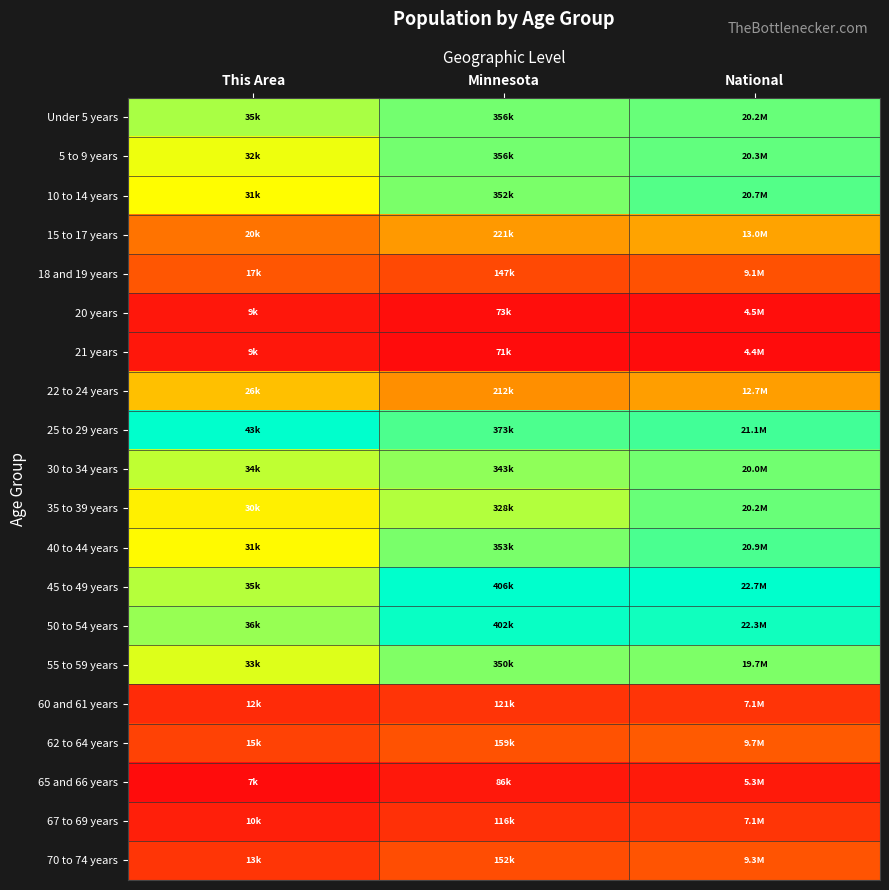

Reading left to right, list all the values displayed in this chart.

Under 5 years: This Area=0.8	Minnesota=0.8	National=0.9
5 to 9 years: This Area=0.7	Minnesota=0.8	National=0.9
10 to 14 years: This Area=0.7	Minnesota=0.8	National=0.9
15 to 17 years: This Area=0.4	Minnesota=0.4	National=0.5
18 and 19 years: This Area=0.3	Minnesota=0.2	National=0.3
20 years: This Area=0.0	Minnesota=0.0	National=0.0
21 years: This Area=0.0	Minnesota=0.0	National=0.0
22 to 24 years: This Area=0.5	Minnesota=0.4	National=0.5
25 to 29 years: This Area=1.0	Minnesota=0.9	National=0.9
30 to 34 years: This Area=0.7	Minnesota=0.8	National=0.9
35 to 39 years: This Area=0.6	Minnesota=0.8	National=0.9
40 to 44 years: This Area=0.7	Minnesota=0.8	National=0.9
45 to 49 years: This Area=0.8	Minnesota=1.0	National=1.0
50 to 54 years: This Area=0.8	Minnesota=1.0	National=1.0
55 to 59 years: This Area=0.7	Minnesota=0.8	National=0.8
60 and 61 years: This Area=0.1	Minnesota=0.1	National=0.2
62 to 64 years: This Area=0.2	Minnesota=0.3	National=0.3
65 and 66 years: This Area=0.0	Minnesota=0.0	National=0.1
67 to 69 years: This Area=0.1	Minnesota=0.1	National=0.2
70 to 74 years: This Area=0.2	Minnesota=0.2	National=0.3